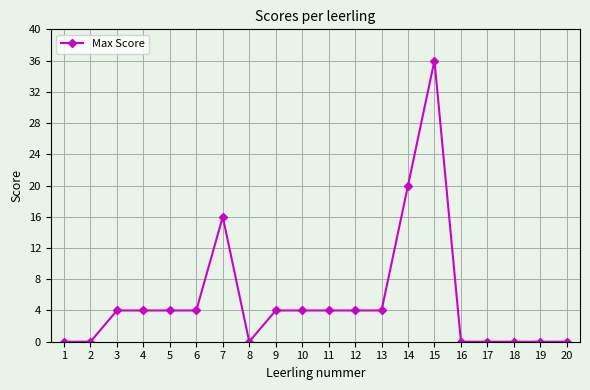

What is the change in value from 7 to 19?

-16